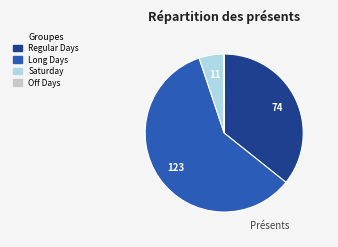

Does any single category account for the majority?

Yes